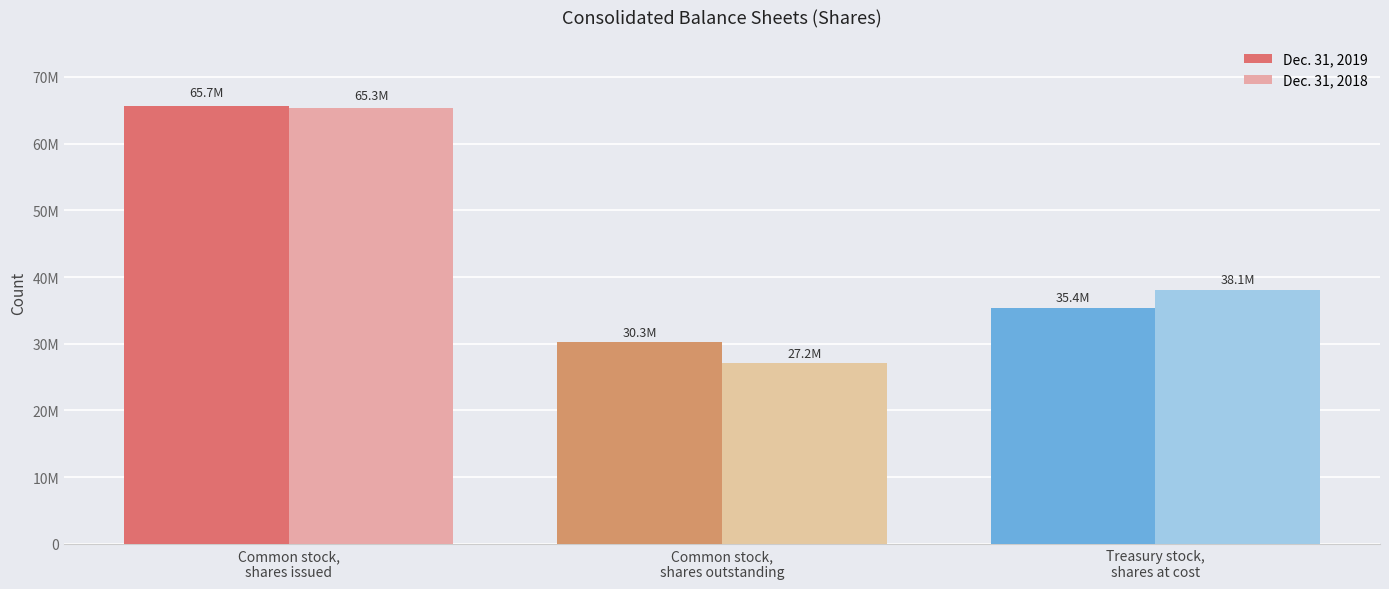

List the labels in order of Dec. 31, 2018 value, smallest first.

Common stock,
shares outstanding, Treasury stock,
shares at cost, Common stock,
shares issued